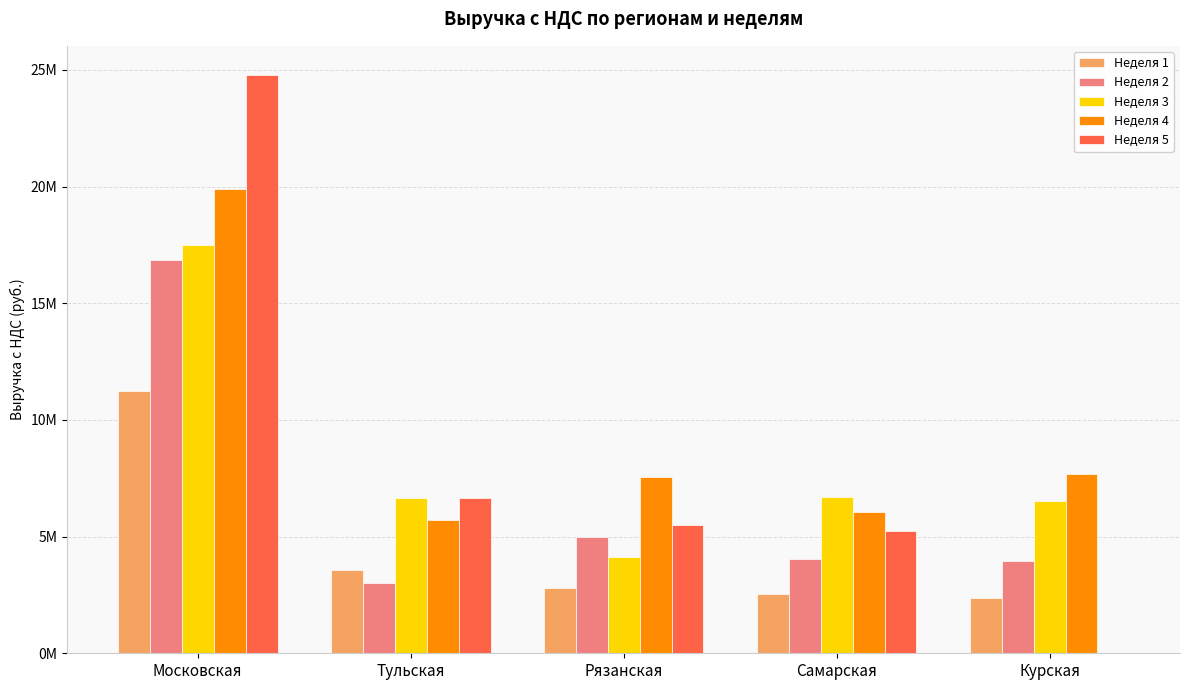

Are the bars grouped side by side (vs. stacked)?

Yes